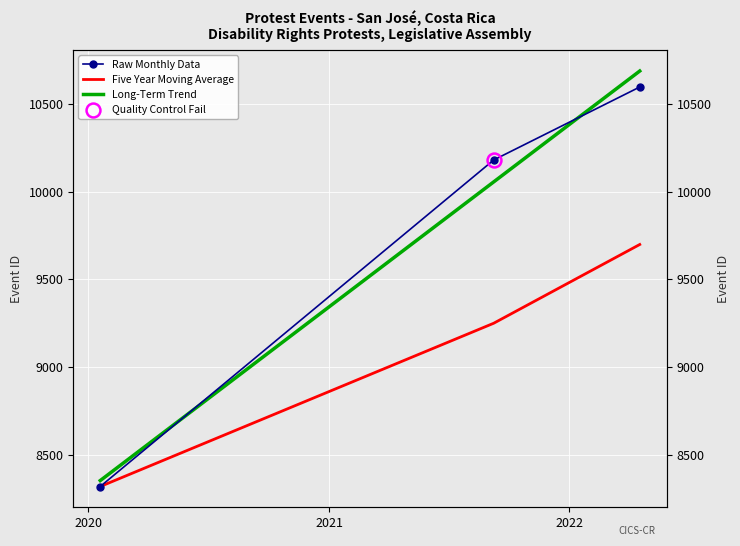

The chart shows a value of 8319 at 2020-01-19. True or false?

True